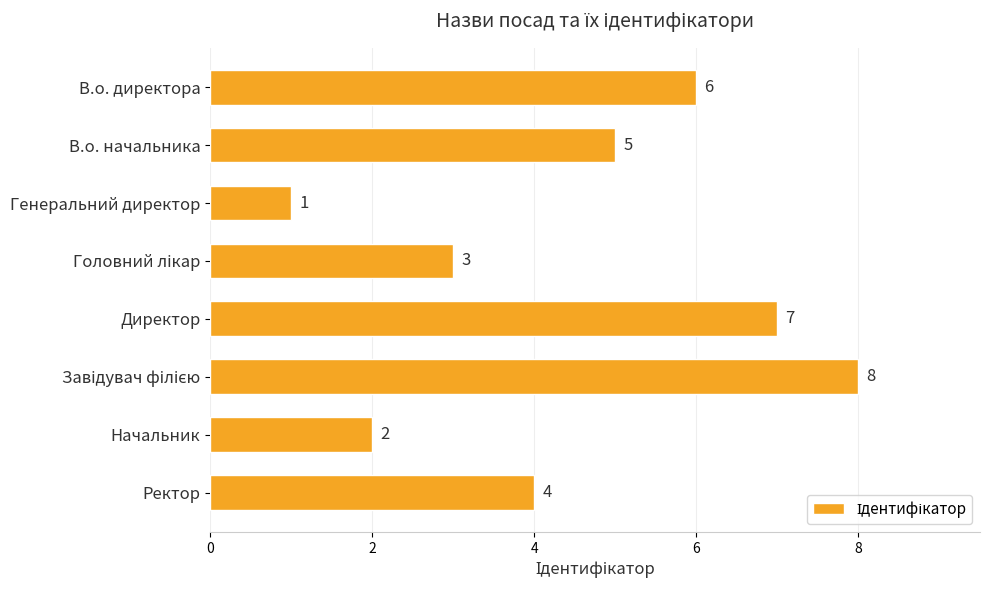

At which label is the value closest to 4?

Ректор